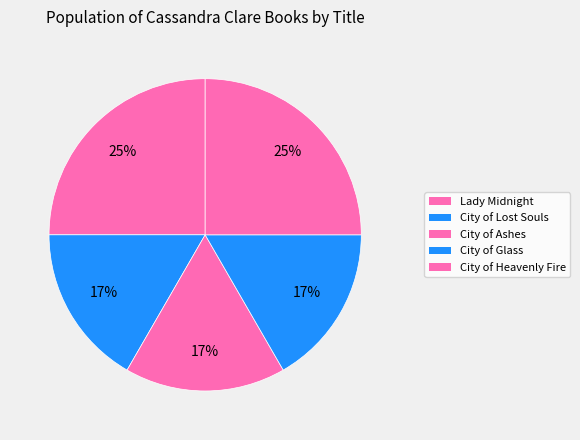

Is there any slice that represents more than half of the pie?

No